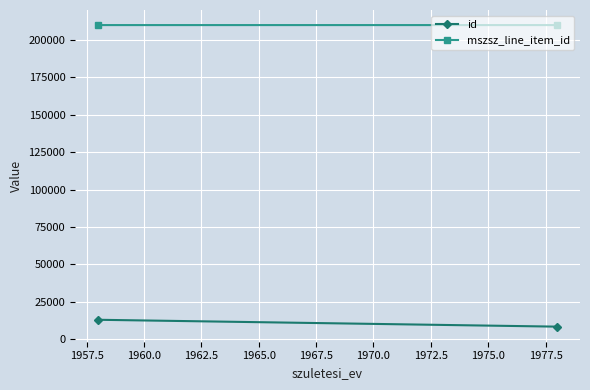

Reading right to left, what are all the values shown in this chart?

id: 8514	13100
mszsz_line_item_id: 209791	209790